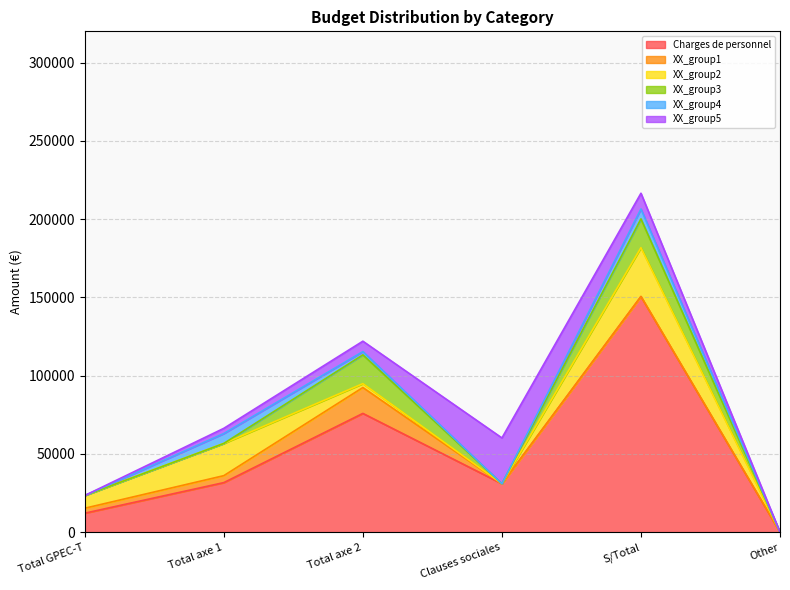

At which label does Charges de personnel reach its minimum?

Other